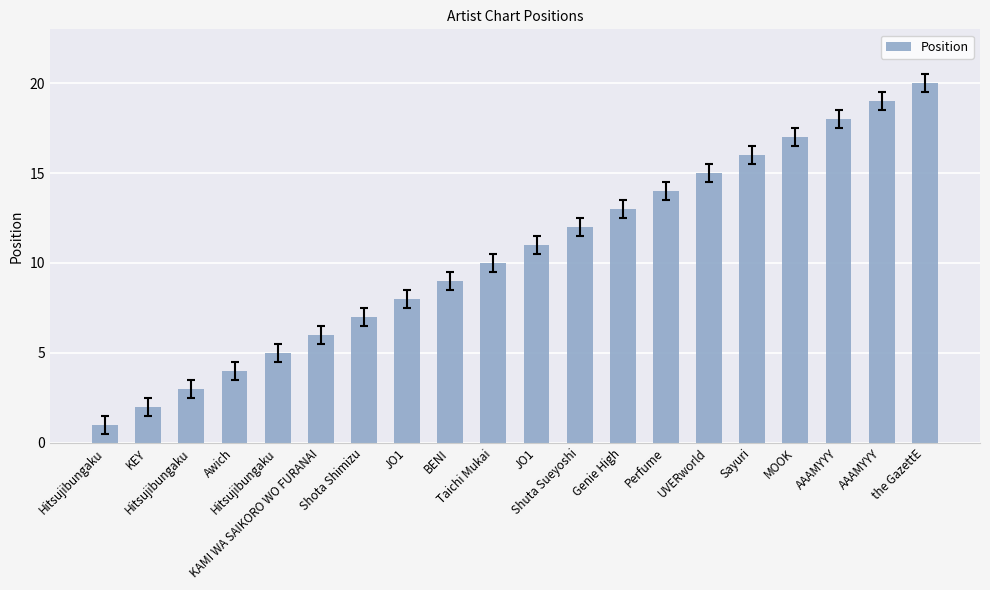

How many data points does each series have?

20